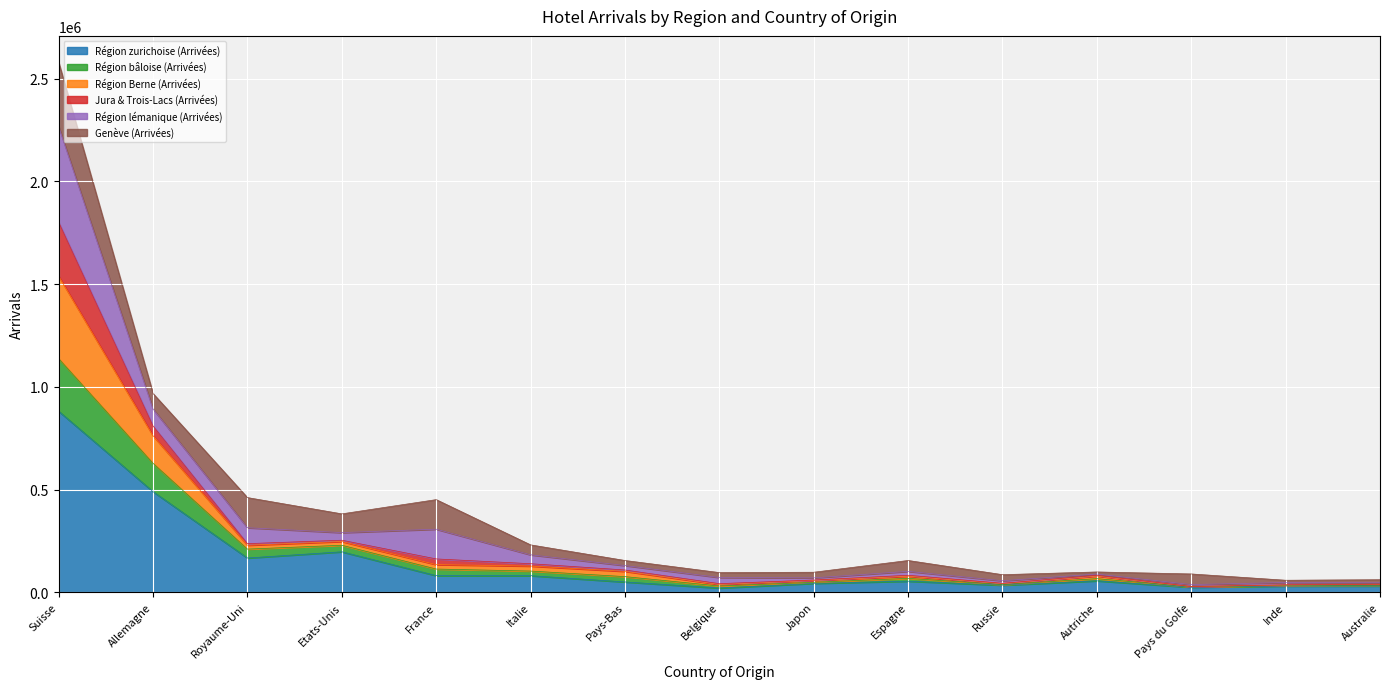

Is it true that Région Berne (Arrivées) equals 493568 at Royaume-Uni?

False